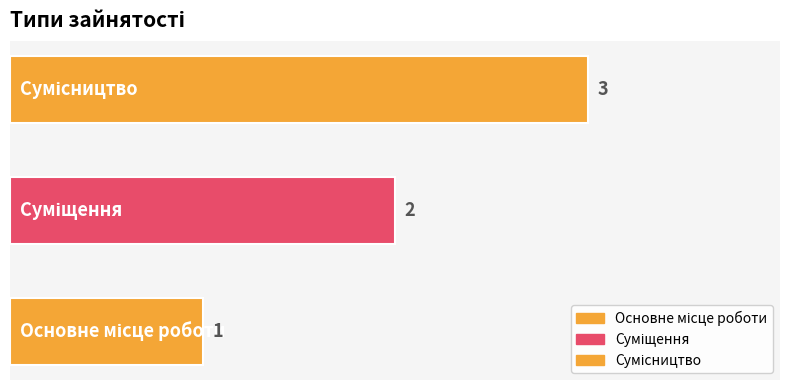

What is the maximum value shown in the chart?

3